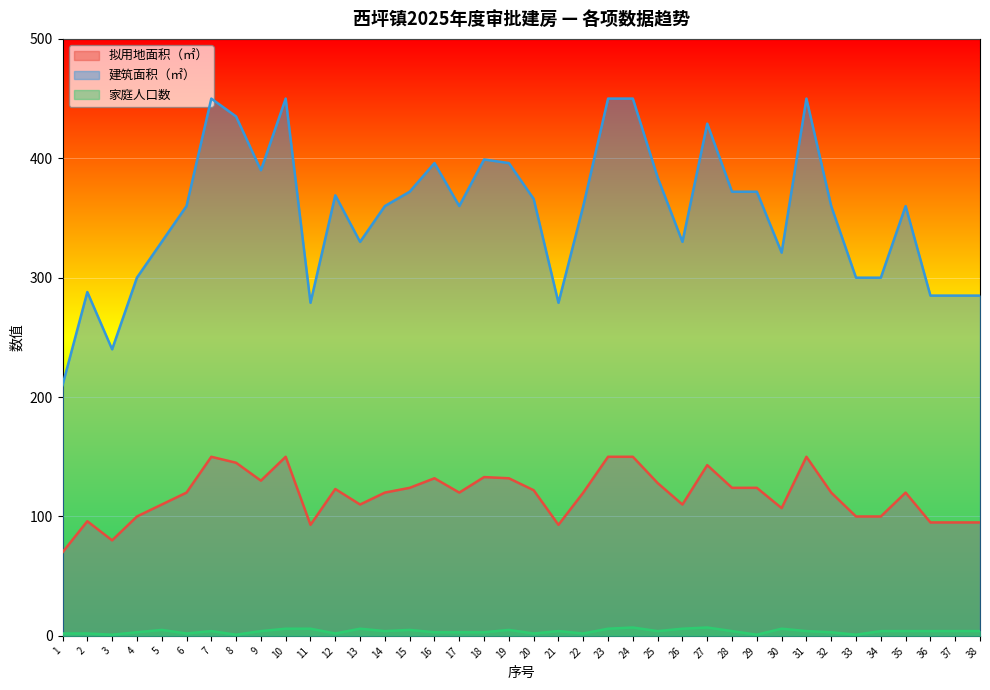

Where does the 建筑面积（㎡） series first go above 360?

7